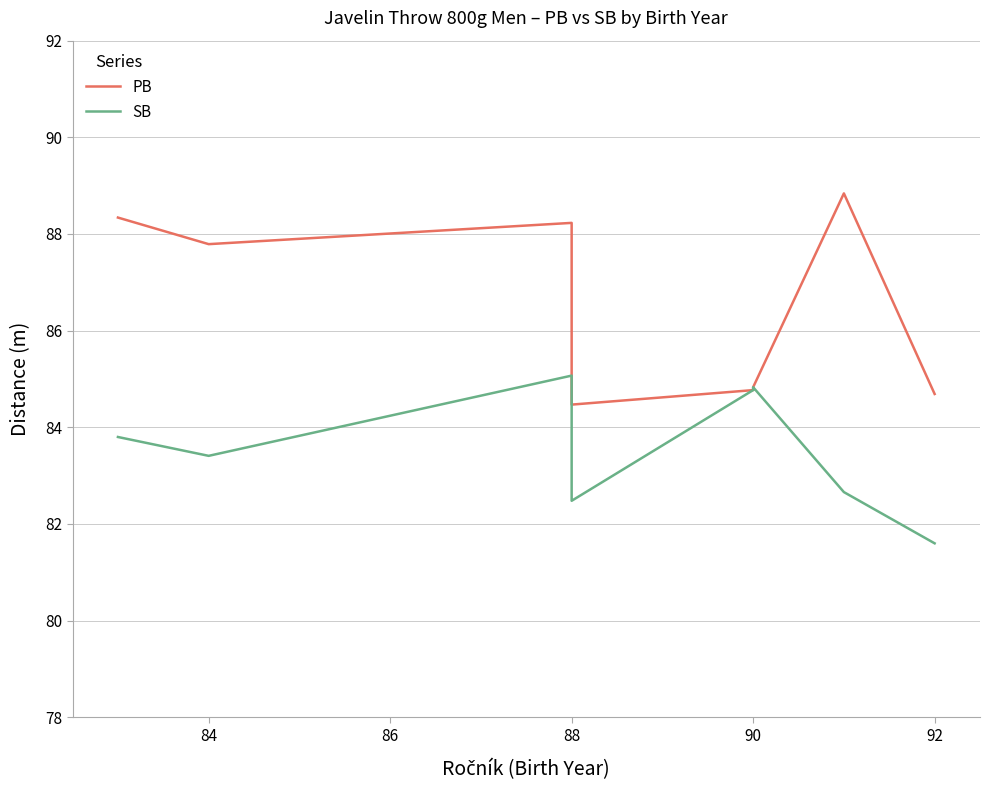

What is the maximum value shown in the chart?

88.8